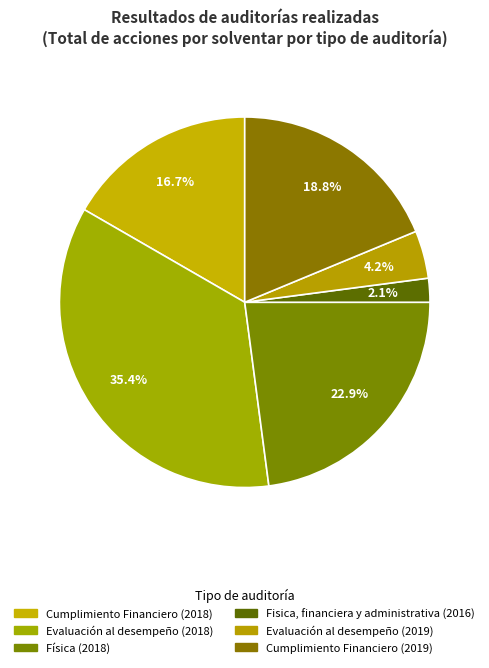

How many segments does this pie chart have?

6